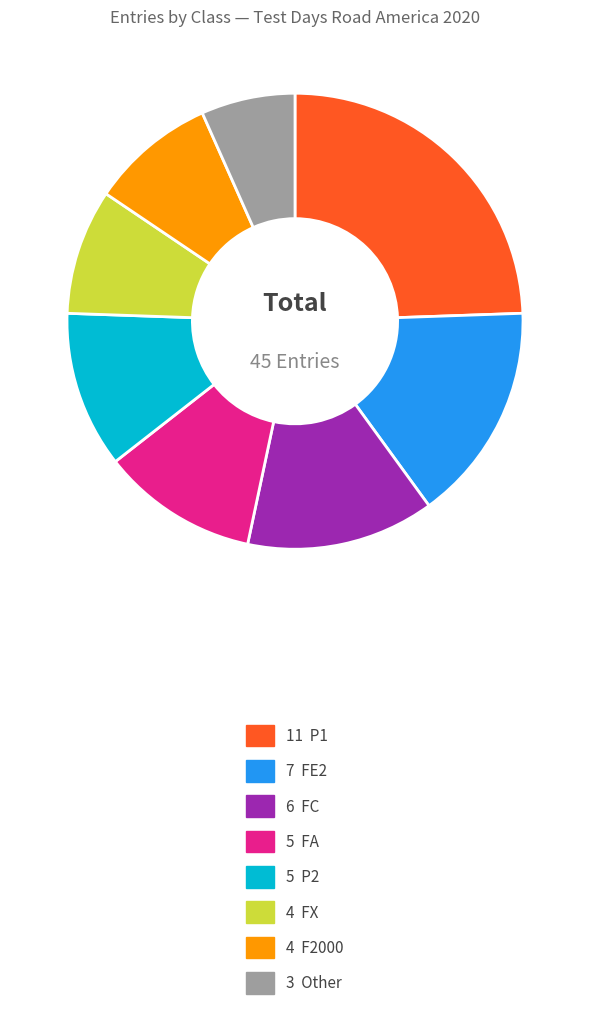

Does any single category account for the majority?

No